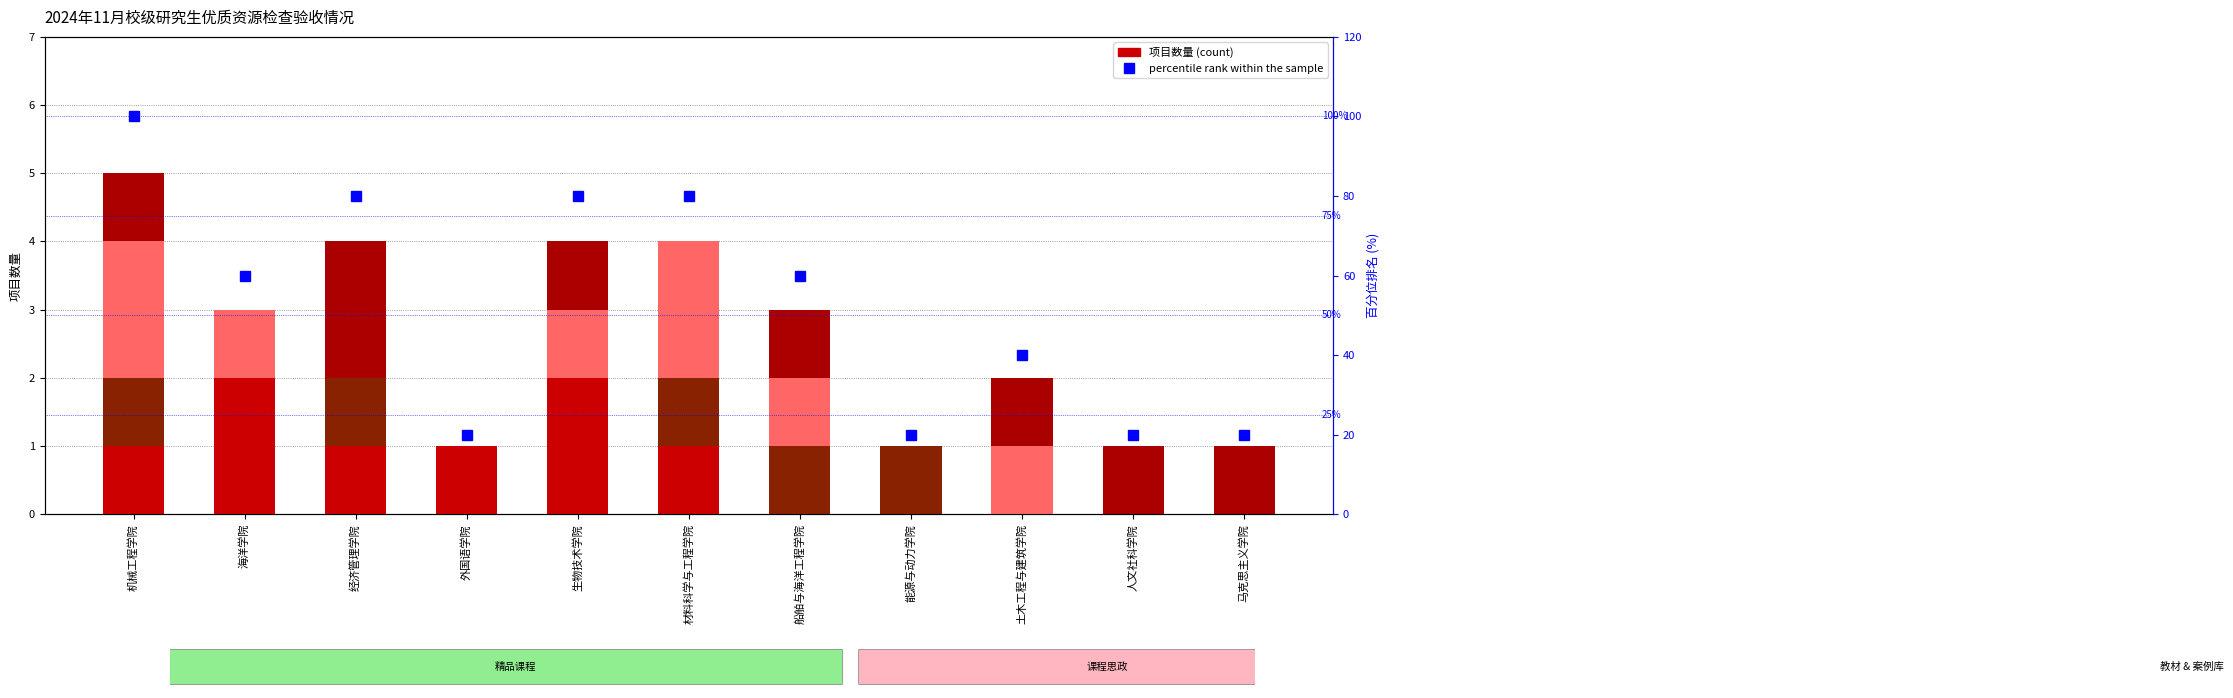

What is the value of the 课程思政 bar at the 1st from the left?

1